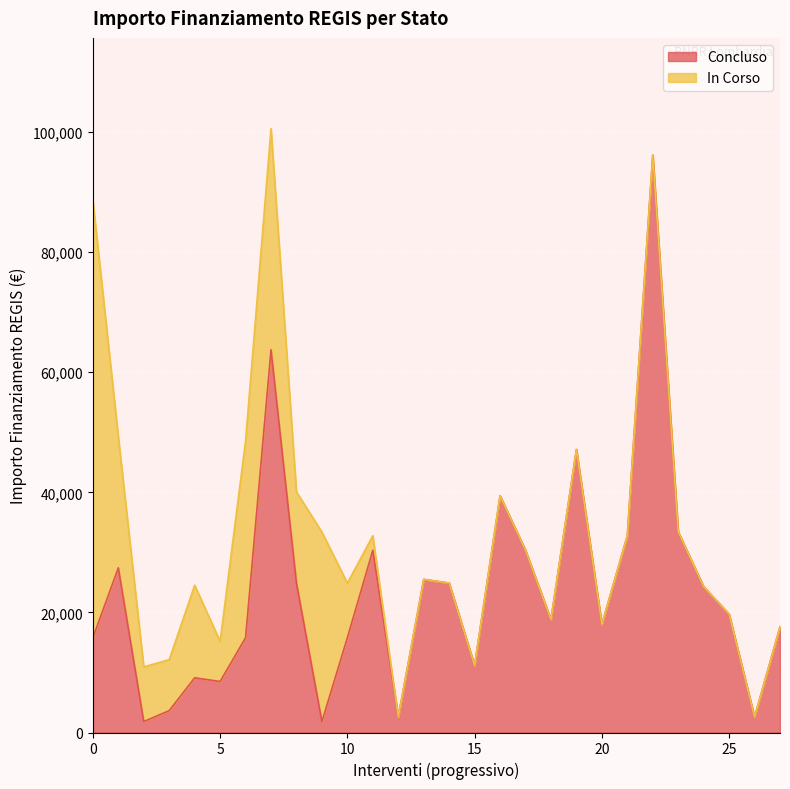

What is the difference between the maximum and minimum values in the Concluso series?

94324